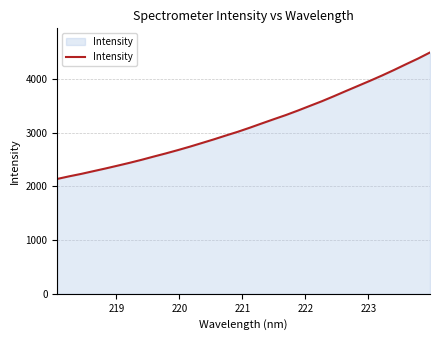

What is the minimum value shown in the chart?

2139.4